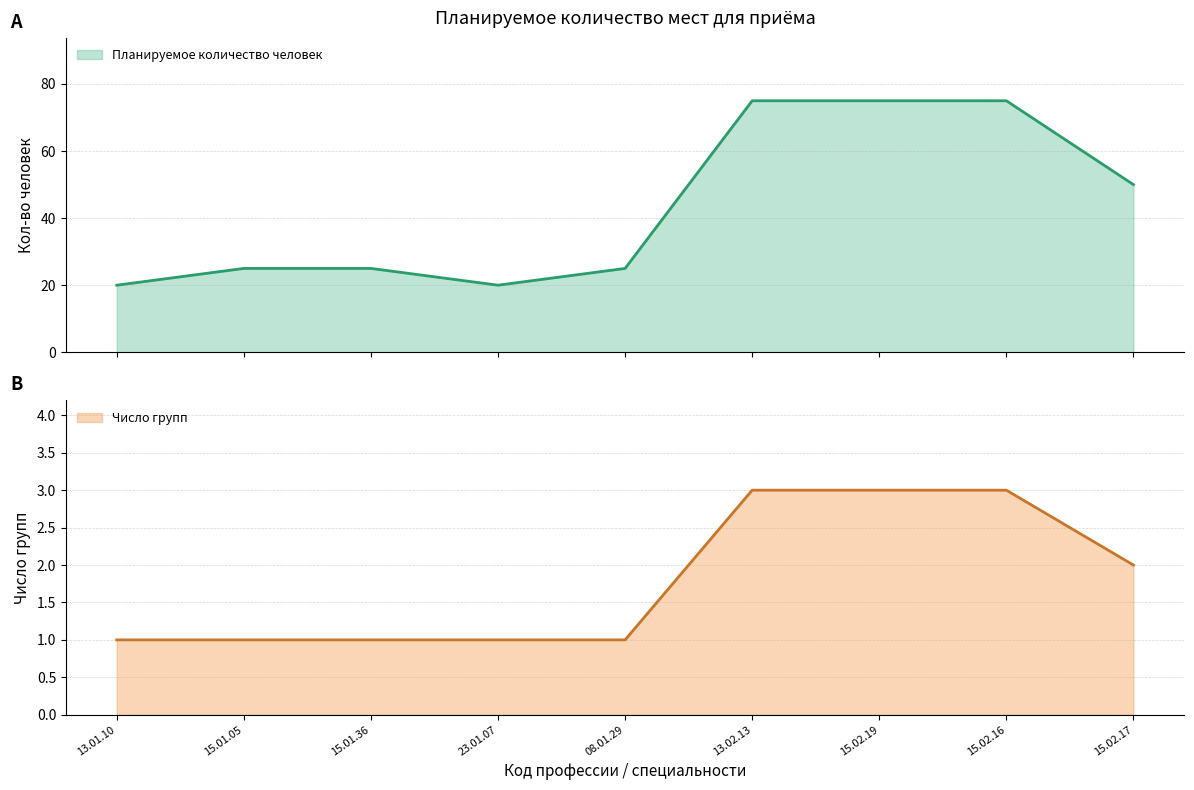

At 15.02.17, list the series in order from smallest to largest.

Число групп, Планируемое количество человек